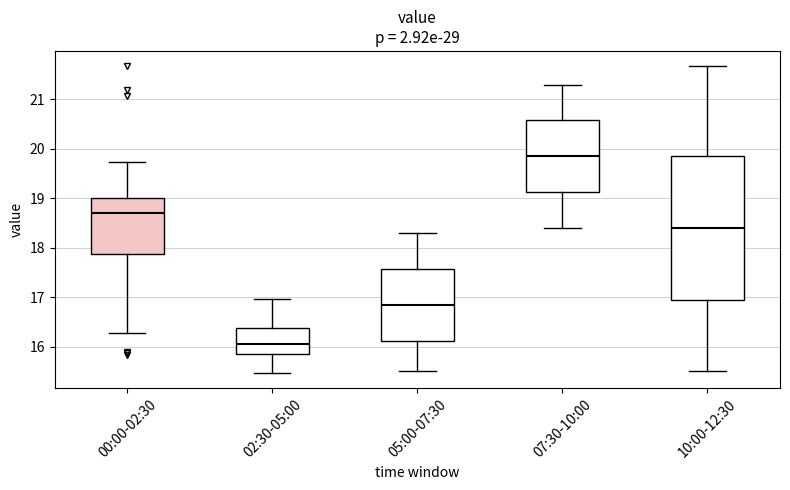

Reading left to right, transcribe this box plot: for each box, give where its median line is, the range the box spans, and where its two whiskers end, as read against the y-axis. The values are not printed on the chart, so give them approximately, as read against the axis.

00:00-02:30: median 18.7, box 17.9 to 19.0, whiskers 16.3 to 19.7
02:30-05:00: median 16.1, box 15.9 to 16.4, whiskers 15.5 to 17.0
05:00-07:30: median 16.9, box 16.1 to 17.6, whiskers 15.5 to 18.3
07:30-10:00: median 19.9, box 19.1 to 20.6, whiskers 18.4 to 21.3
10:00-12:30: median 18.4, box 17.0 to 19.9, whiskers 15.5 to 21.7